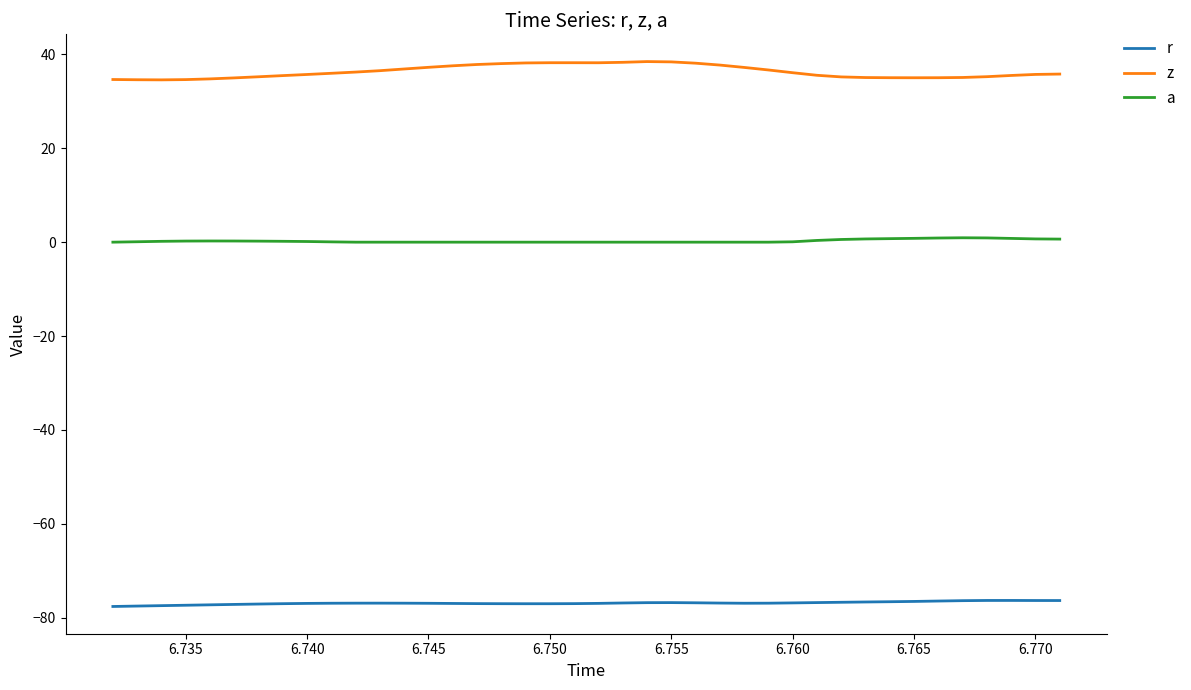

True or false: a and z intersect in this chart.

False